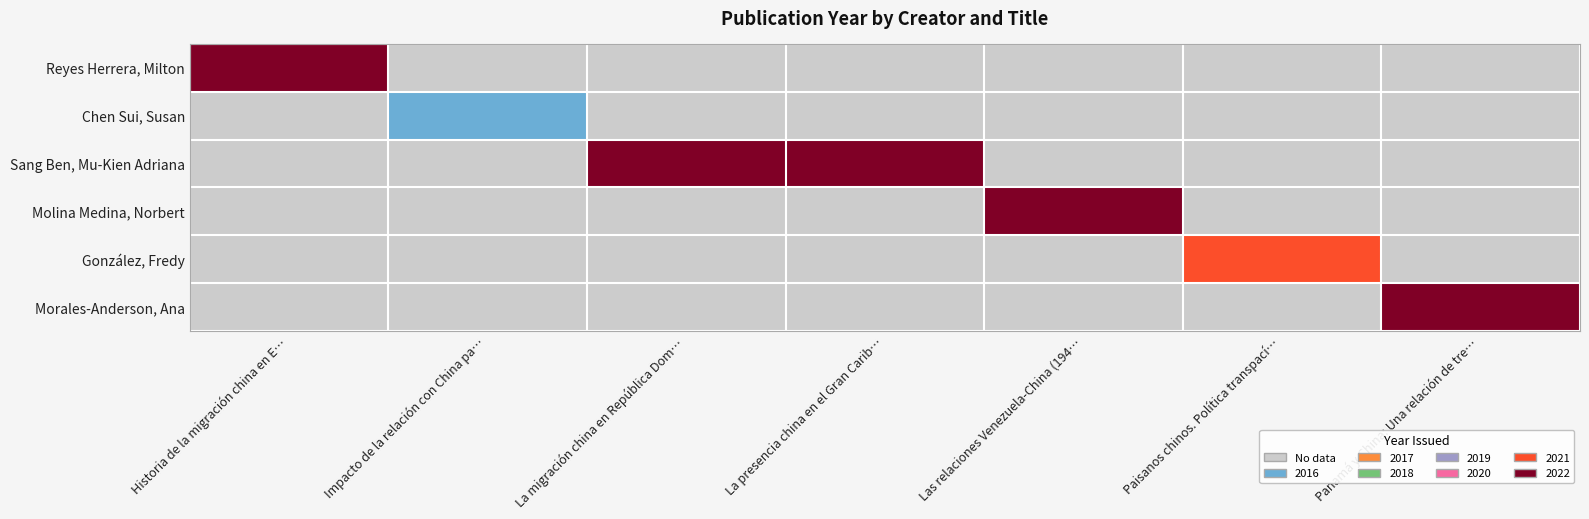

Between La presencia china en el Gran Carib… and Impacto de la relación con China pa…, which is larger?

La presencia china en el Gran Carib…